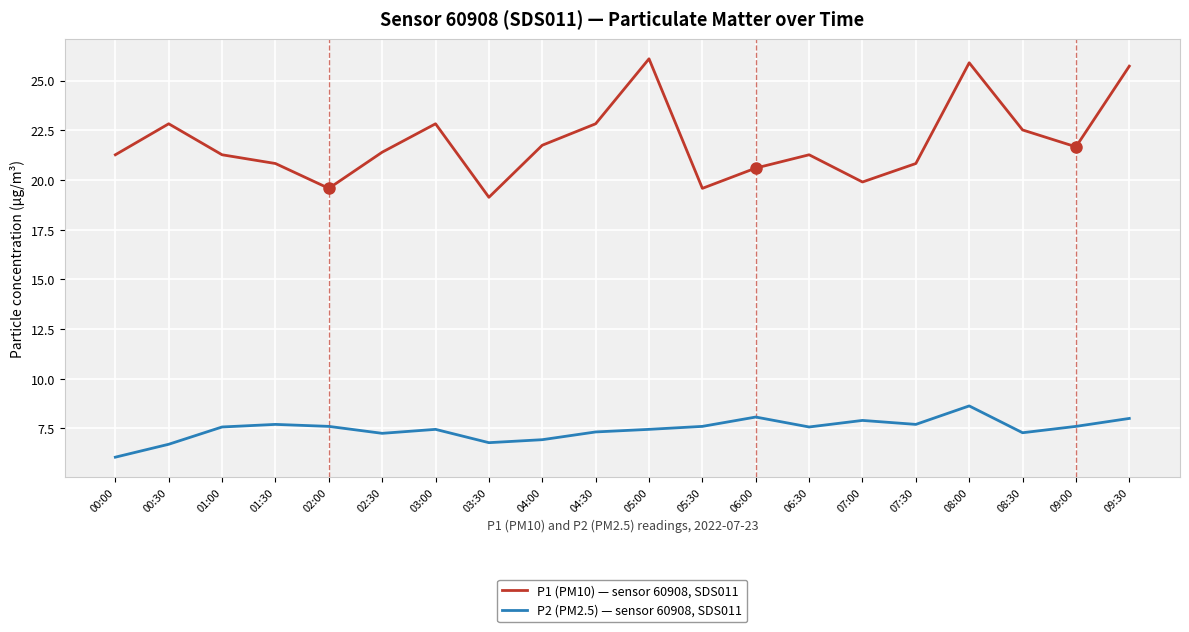

How many values in the P1 (PM10) — sensor 60908, SDS011 series exceed 21?

13